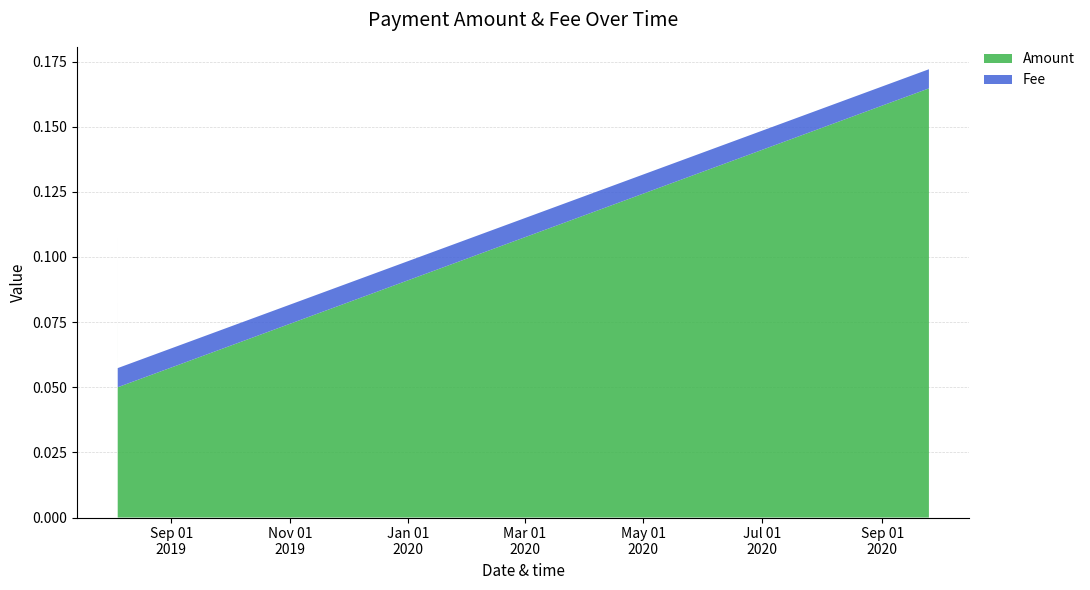

Reading left to right, what are all the values shown in this chart?

Amount: 2019-08-04 10:33:39=0.0	2019-08-04 10:37:29=0.1	2019-08-04 10:44:52=0.1	2020-09-24 22:54:22=0.2
Fee: 2019-08-04 10:33:39=0.0	2019-08-04 10:37:29=0.0	2019-08-04 10:44:52=0.0	2020-09-24 22:54:22=0.0